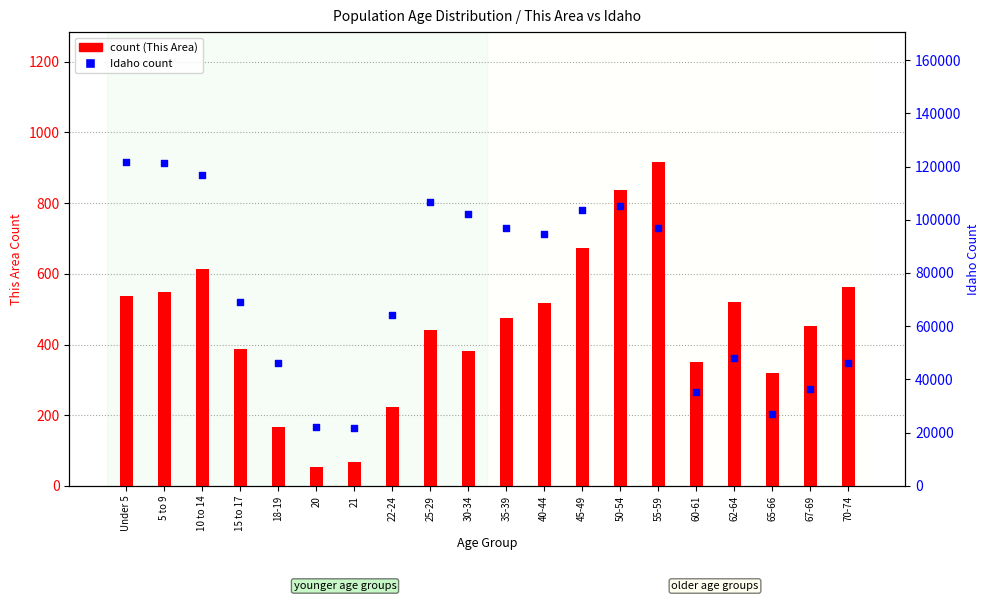

Which series contains the lowest Y value?

This Area (count)